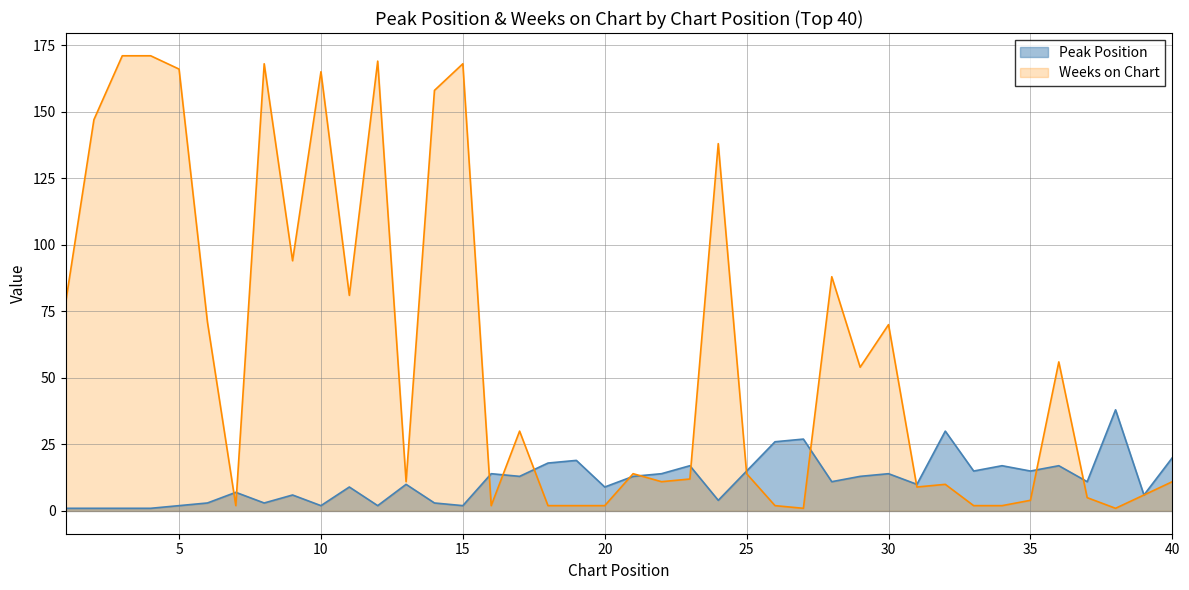

Read the Weeks on Chart value at 8, to the nearest 5.

170